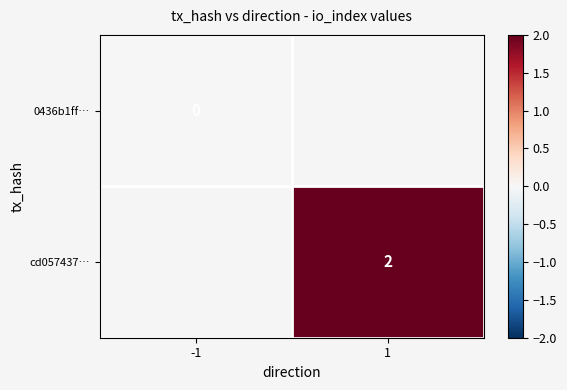

At how many categories does at least one series exceed 0?

1